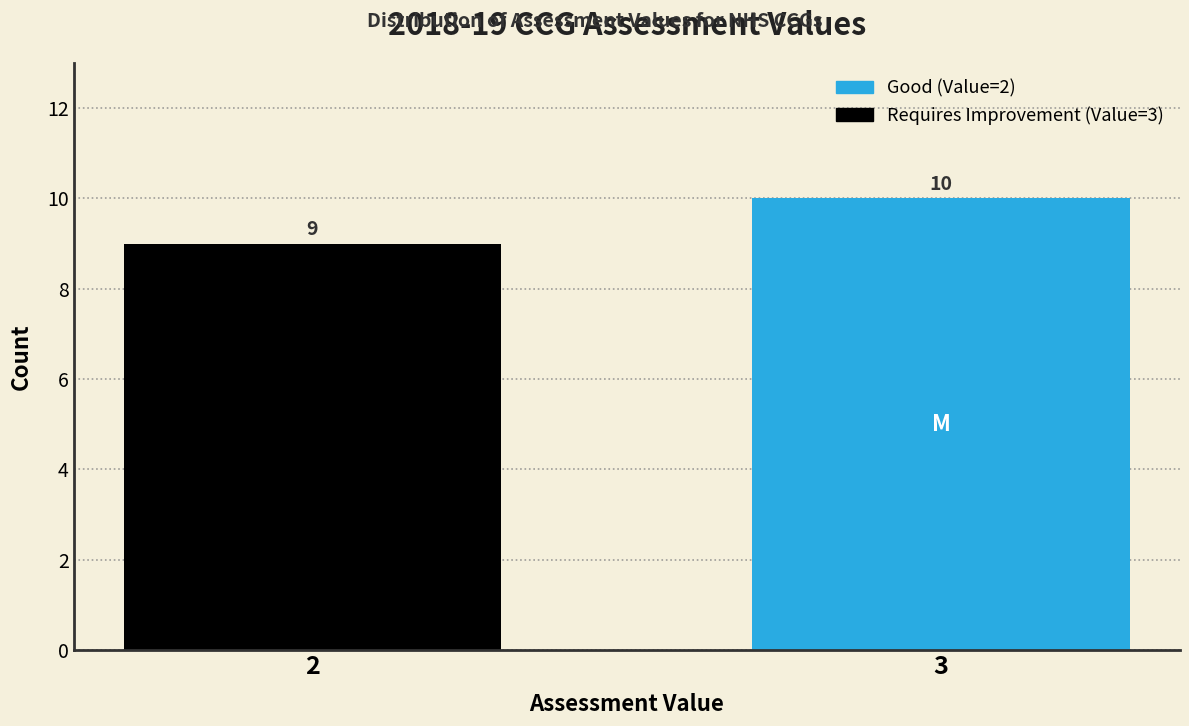

Reading left to right, what are all the values shown in this chart?

2=9	3=10